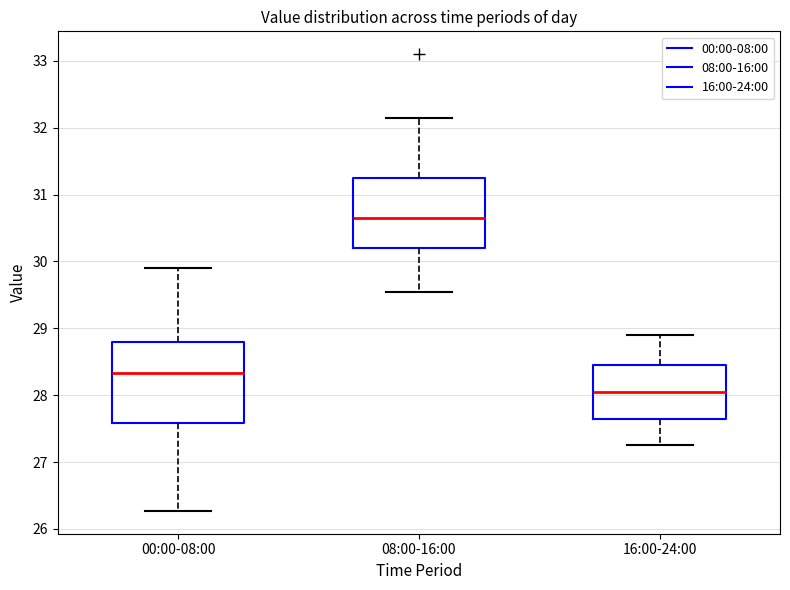

Where does the upper whisker of the box for 16:00-24:00 end on the y-axis? The values are not printed on the chart, so give them approximately, as read against the axis.

28.9